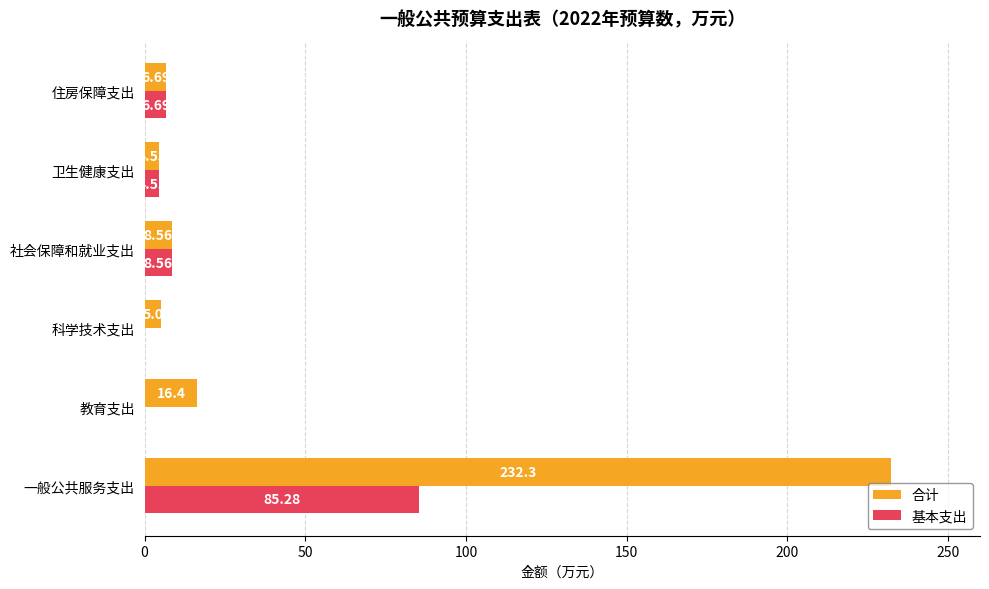

Count the number of data series in this chart.

2